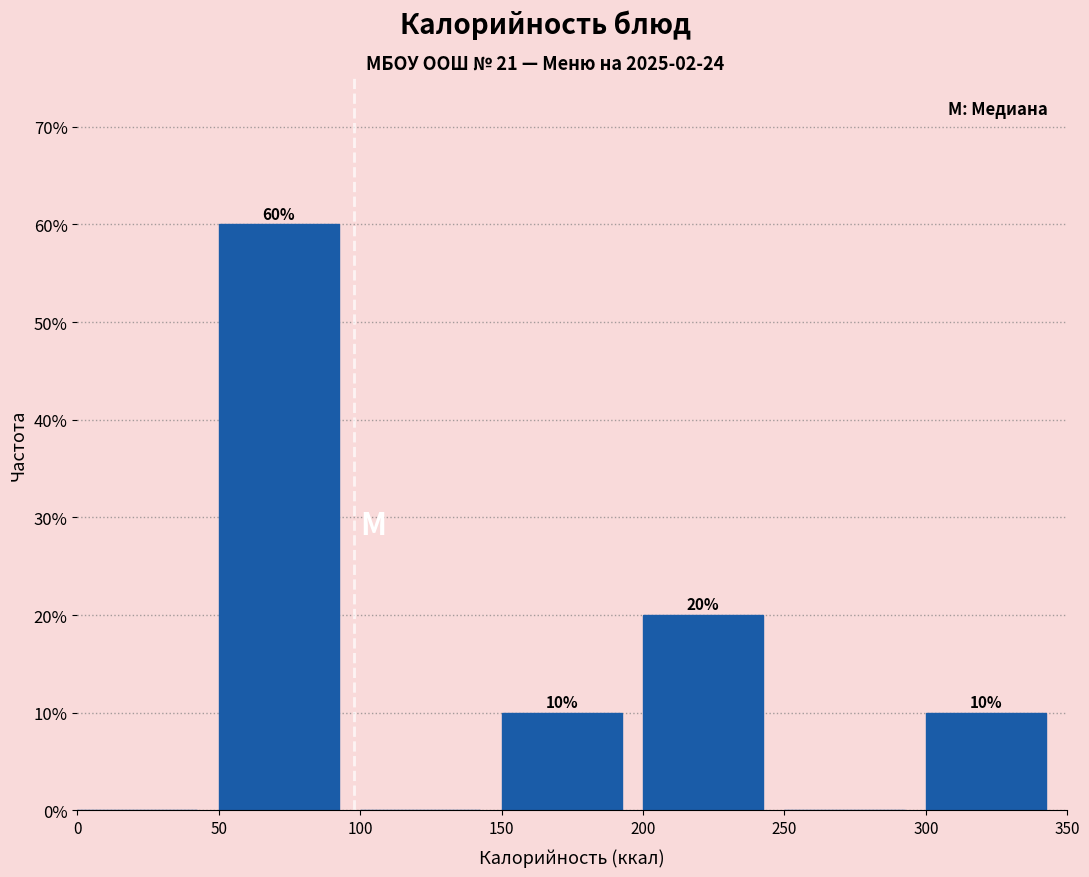

Over which range of the x-axis is the bar tallest?

50 to 100